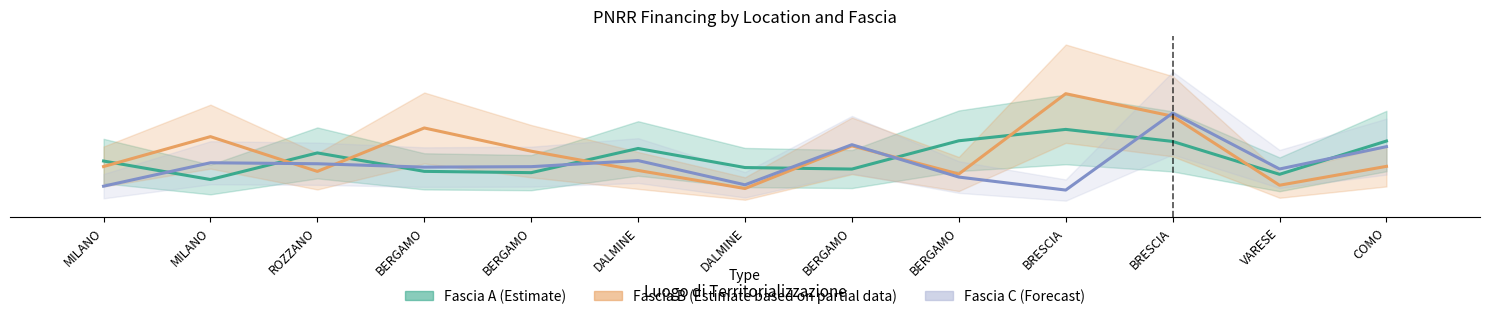

True or false: Fascia A has a value of 21608.2 at MILANO.

False